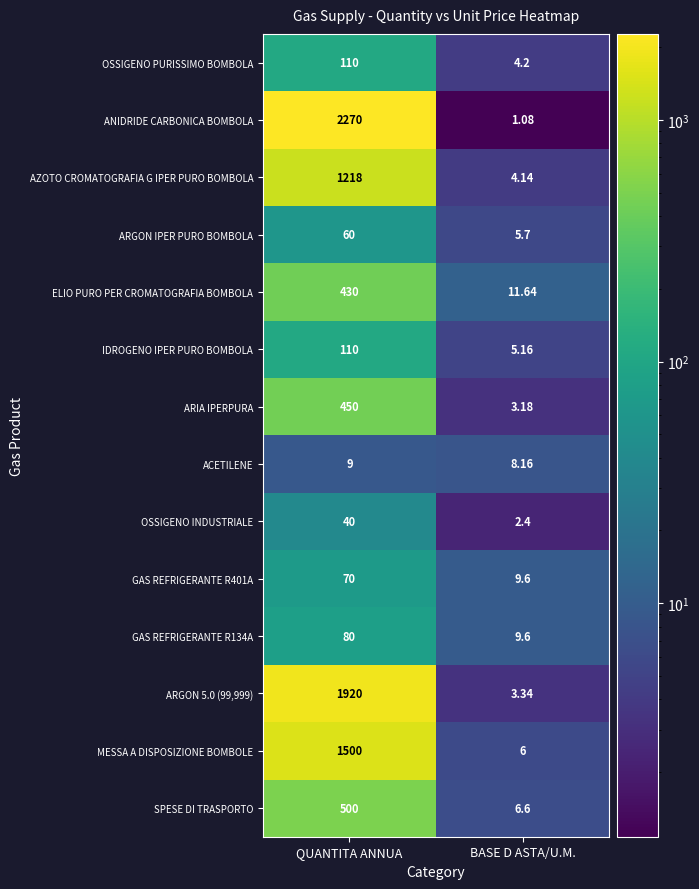

Between QUANTITA ANNUA and BASE D ASTA/U.M., which series saw the biggest shift?

ANIDRIDE CARBONICA BOMBOLA